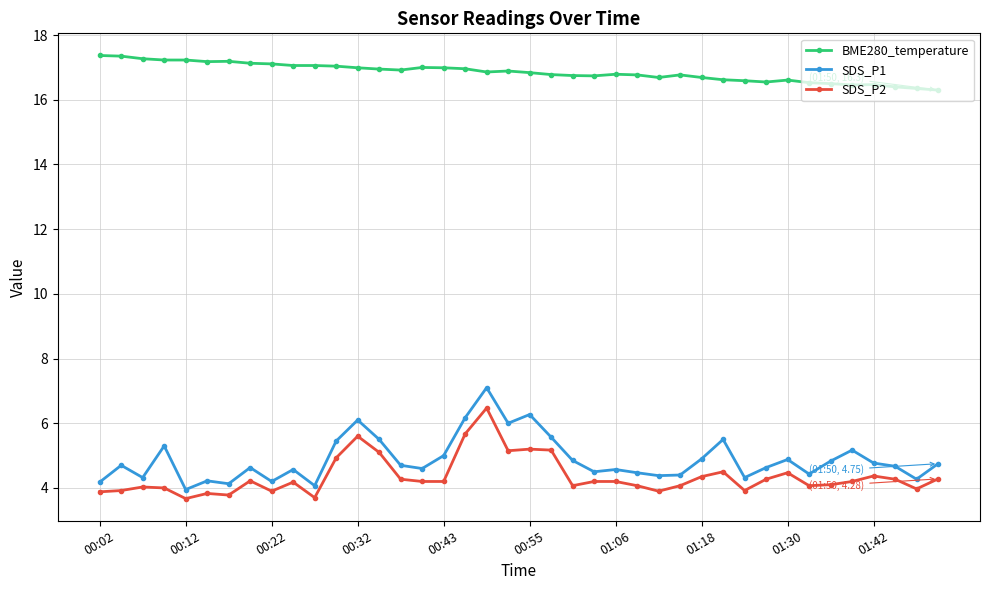

True or false: BME280_temperature has more than 1 interior local peaks.

True